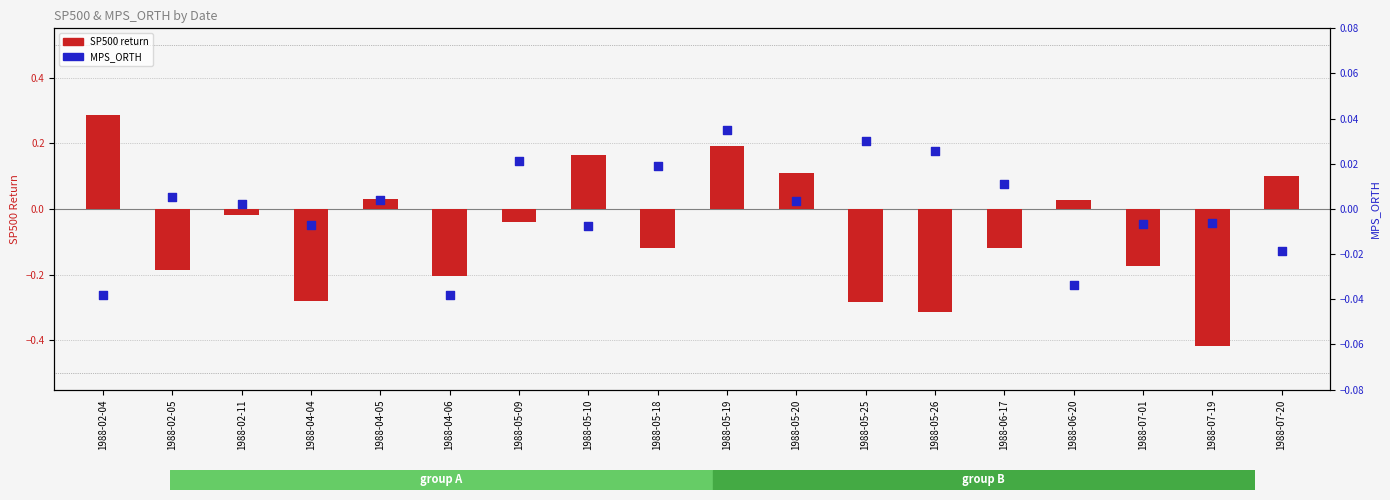

Which series has the largest Y range (max minus min)?

SP500 return